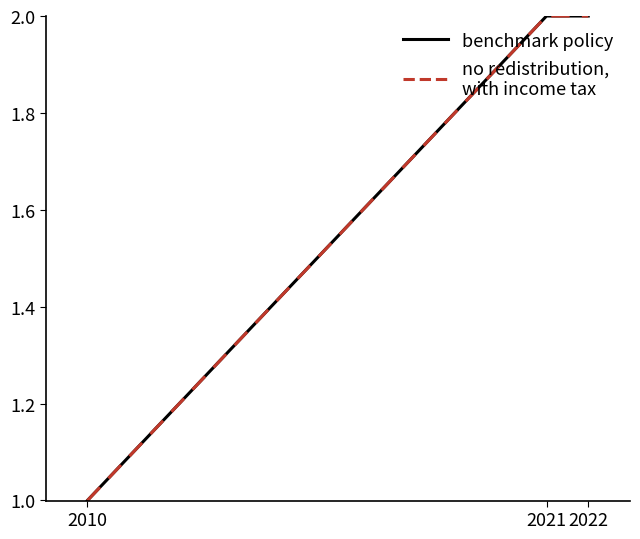

What is the total value across all series at 2021?

4.0